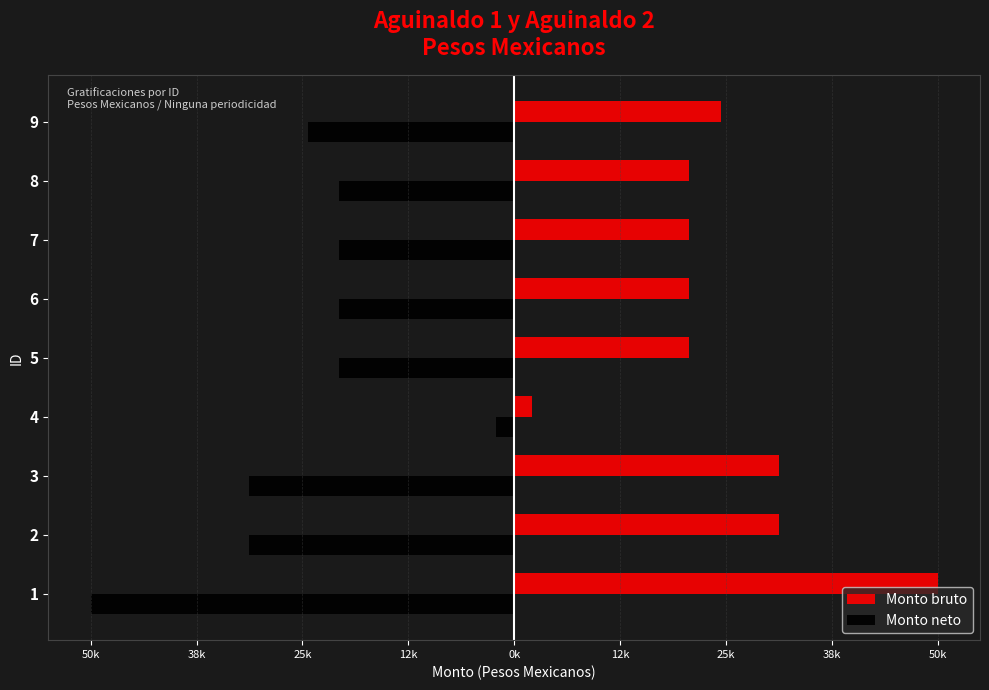

What is the label of the 2nd bar from the right?

38k